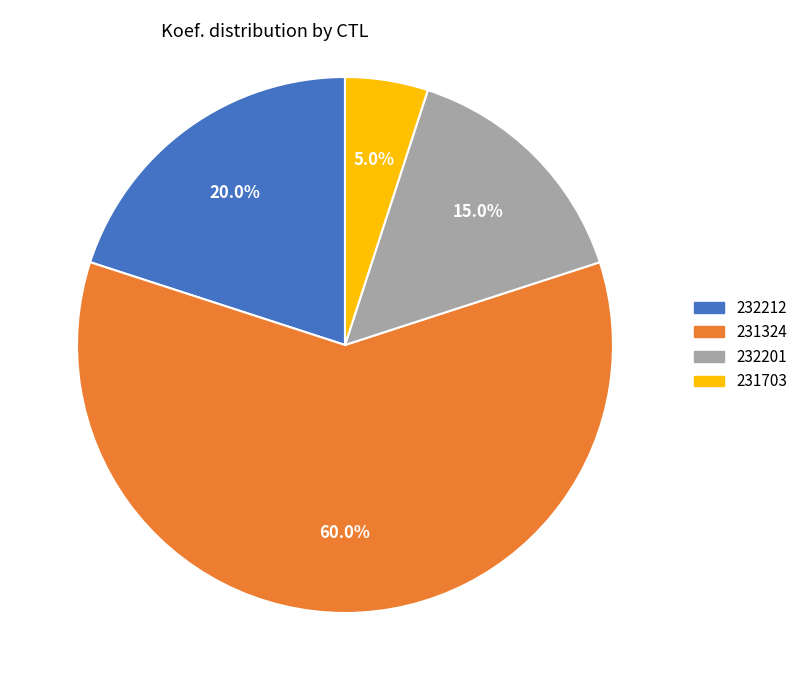

What percentage do 232201 and 231324 together represent?

75.0%